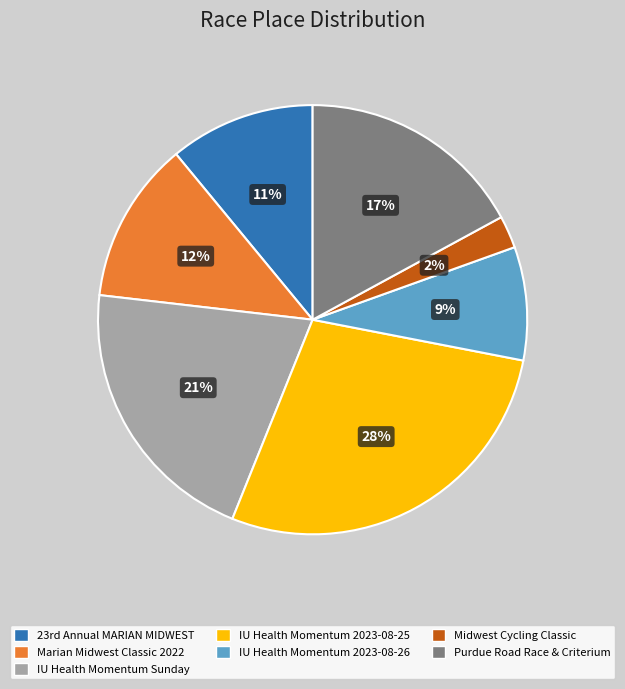

Combined, do Marian Midwest Classic 2022 and IU Health Momentum 2023-08-26 account for over 50%?

No